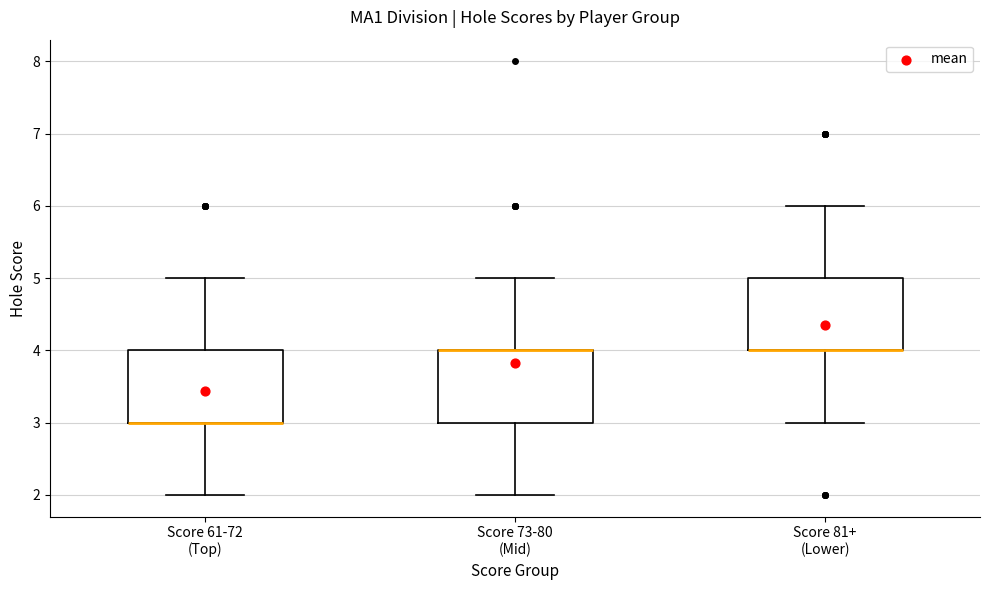

Reading left to right, transcribe this box plot: for each box, give where its median line is, the range the box spans, and where its two whiskers end, as read against the y-axis. The values are not printed on the chart, so give them approximately, as read against the axis.

Score 61-72 (Top): median 3 (drawn on the box's lower edge), box 3 to 4, whiskers 2 to 5
Score 73-80 (Mid): median 4 (drawn on the box's upper edge), box 3 to 4, whiskers 2 to 5
Score 81+ (Lower): median 4 (drawn on the box's lower edge), box 4 to 5, whiskers 3 to 6